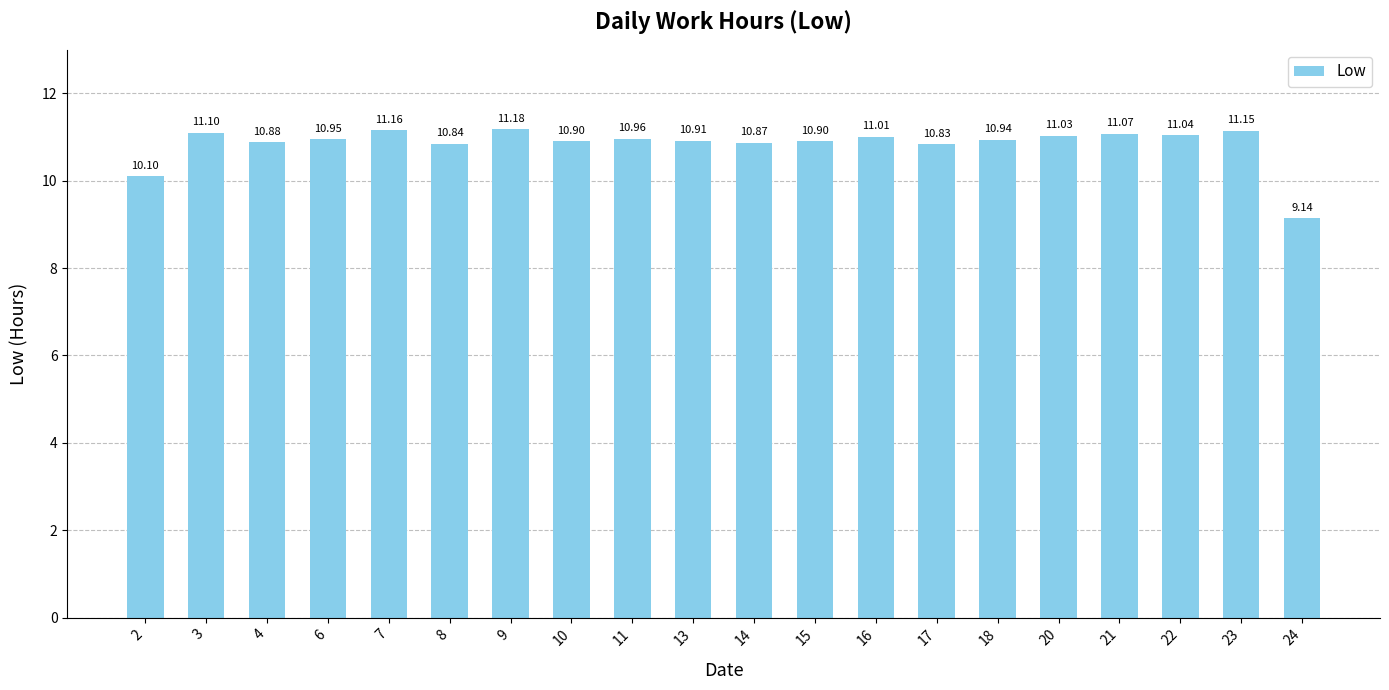

Which label corresponds to the smallest value in the chart?

24